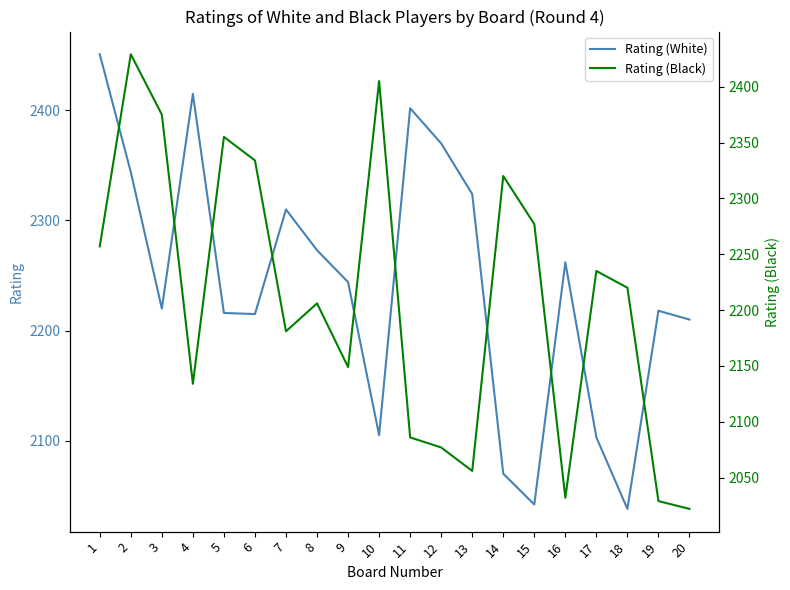

At which category does Rating (White) reach its first local valley?

3